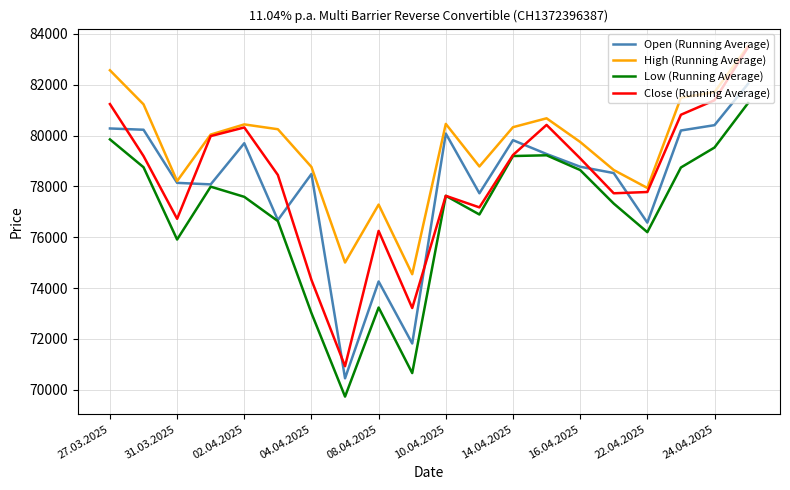

How many lines are shown in the chart?

4